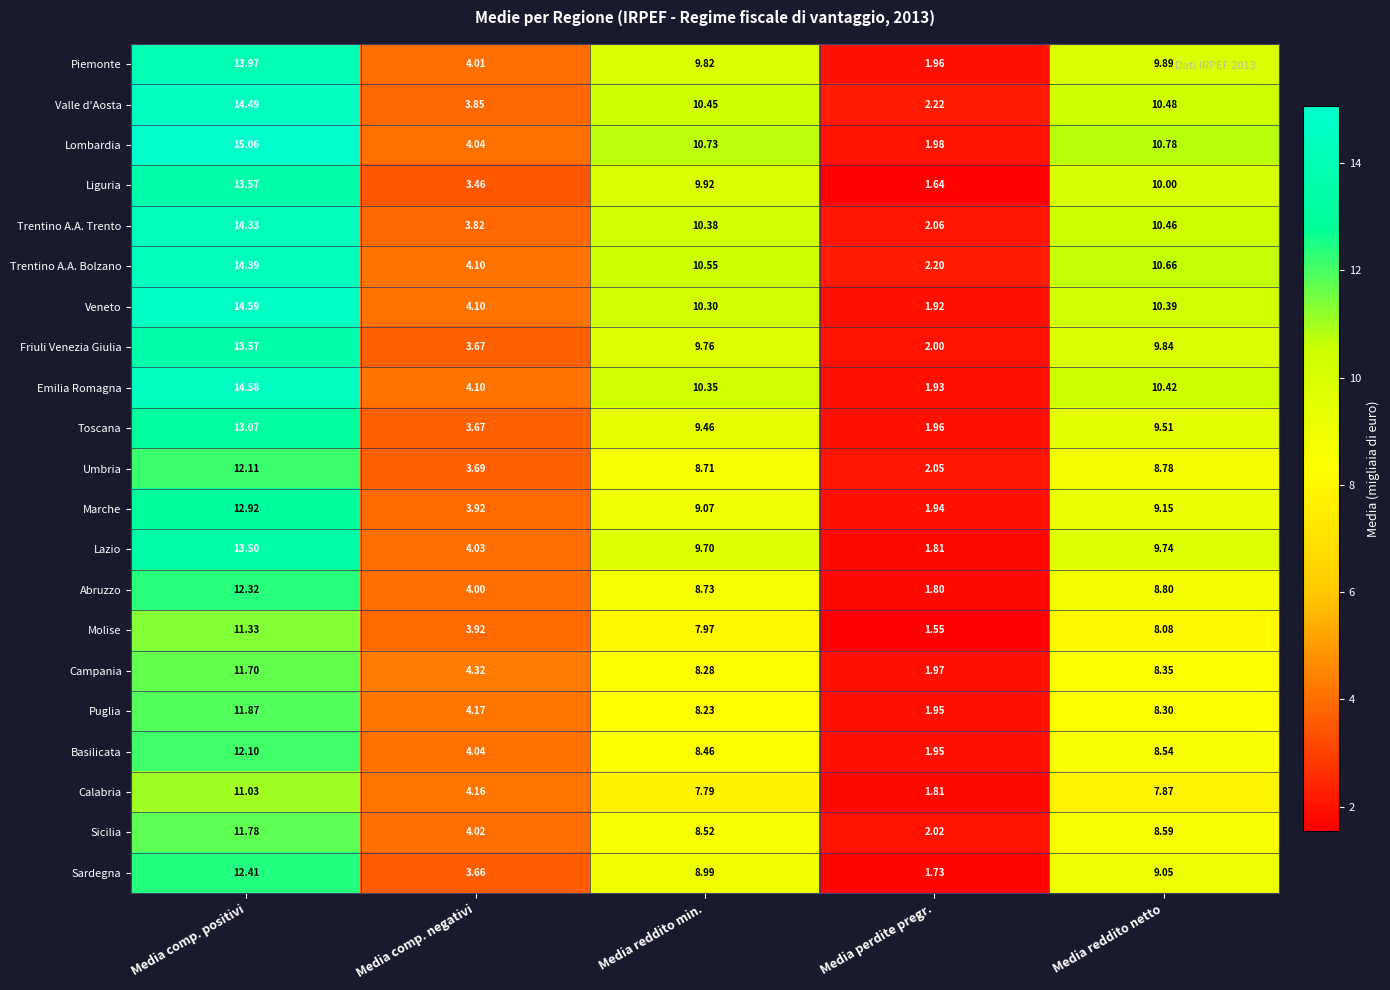

At which category is the sum across all series the highest?

Media comp. positivi